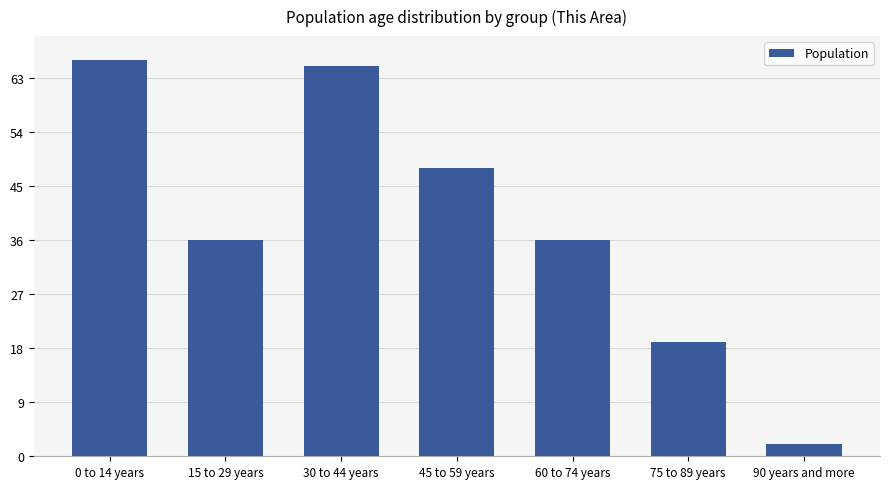

At which category does the chart reach its minimum across all series?

90 years and more